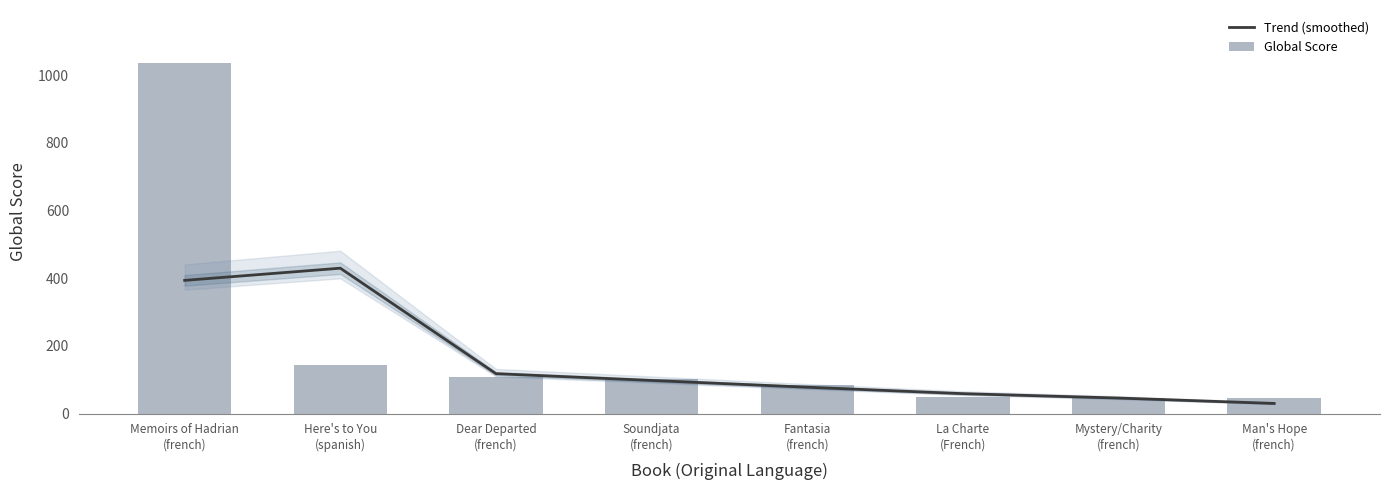

At which category is the sum across all series the highest?

Memoirs of Hadrian
(french)